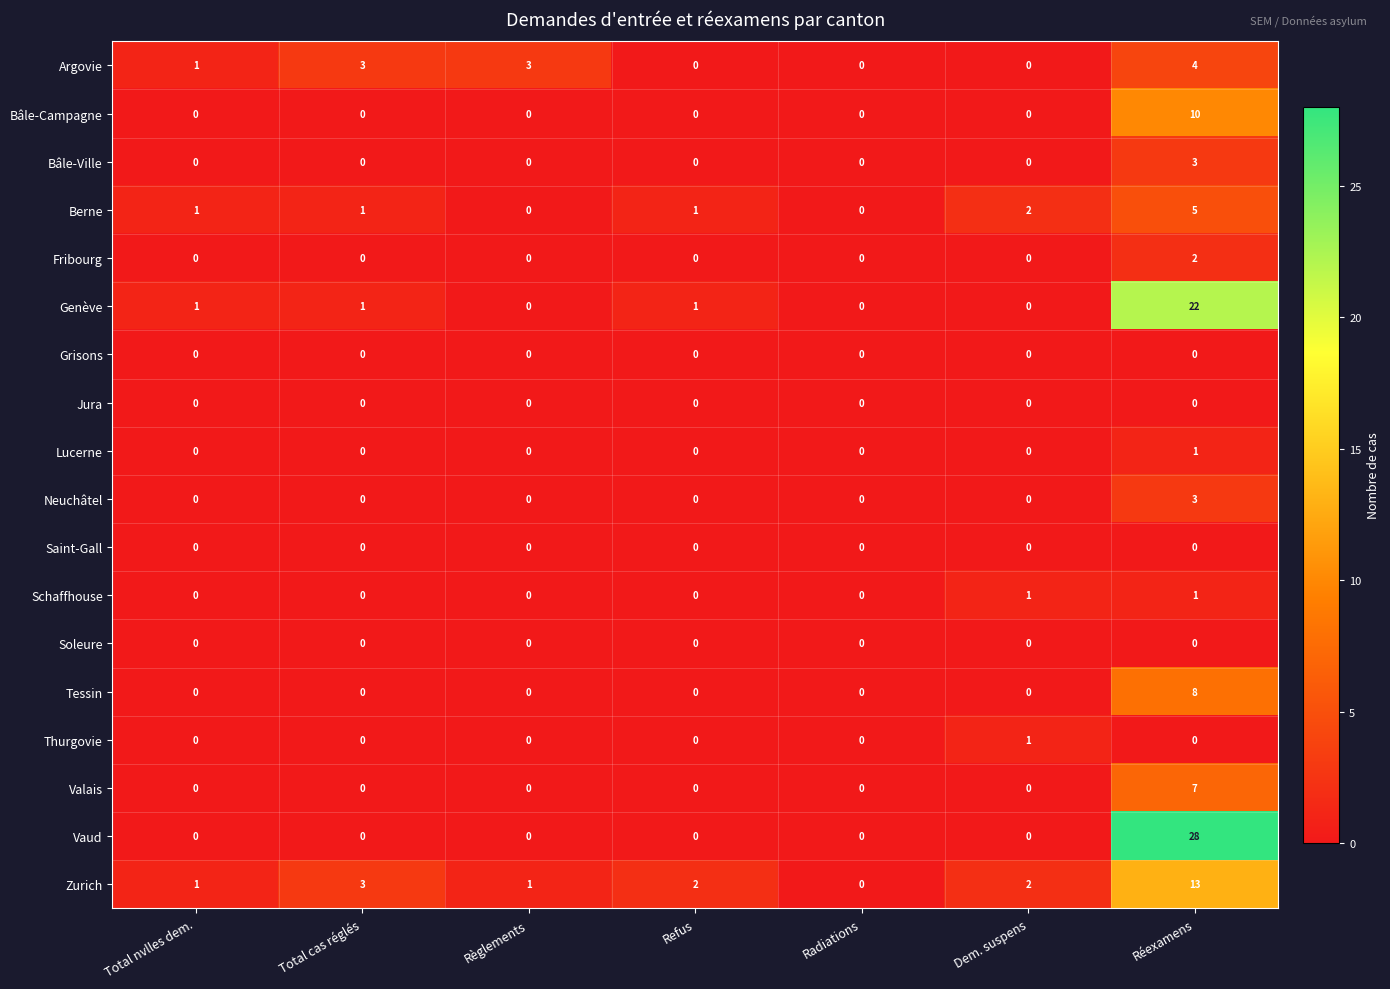

The value of Neuchâtel at Dem. suspens is -1. True or false?

False